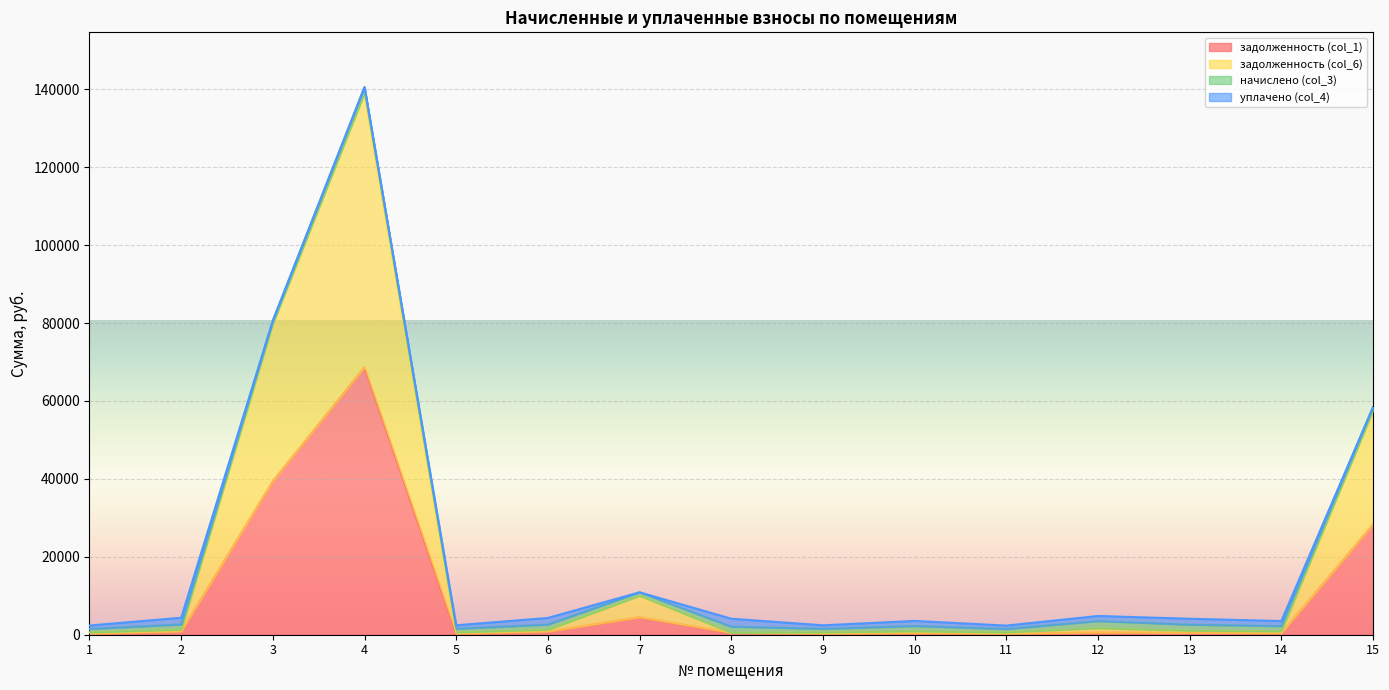

What is the minimum value for задолженность (col_1)?

271.4